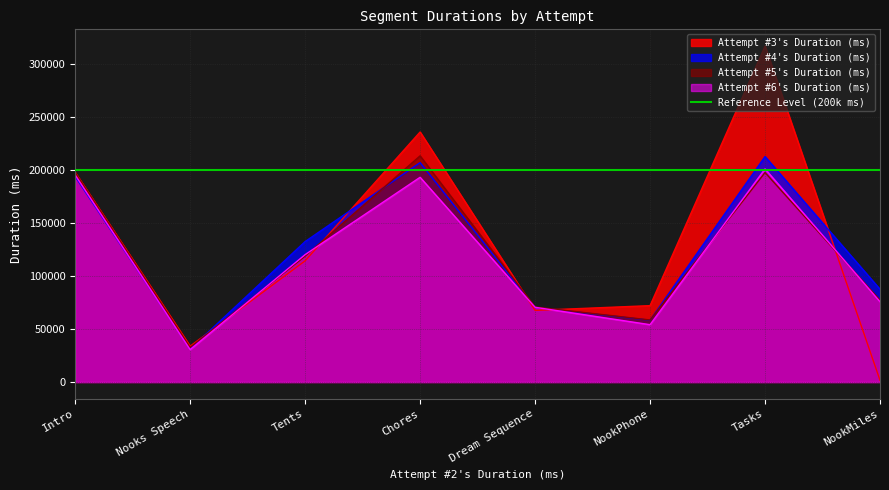

What position from the right is Nooks Speech?

7